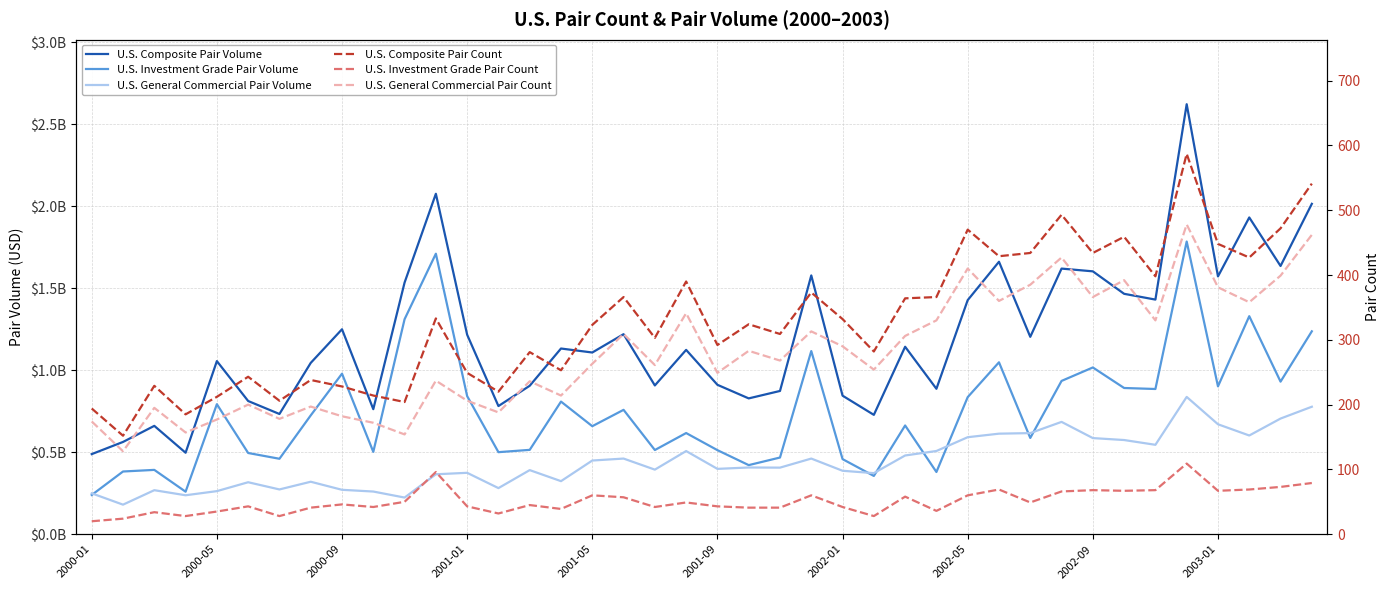

How many series are shown in this chart?

6